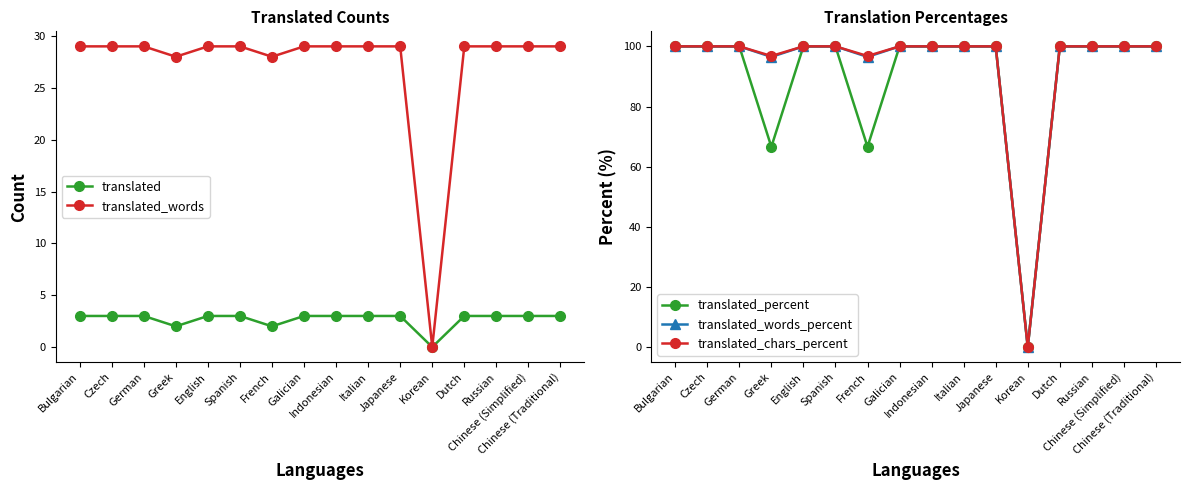

Does the chart have visible grid lines?

No